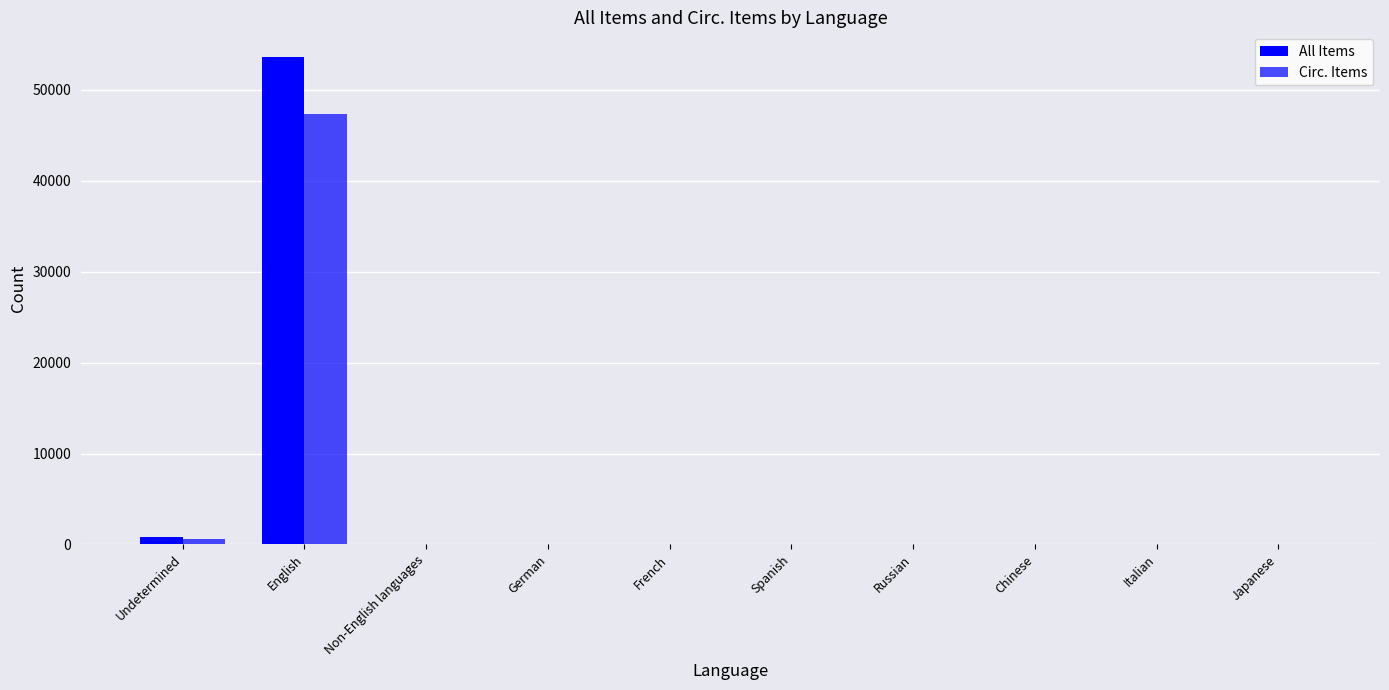

How many groups of bars are there?

10